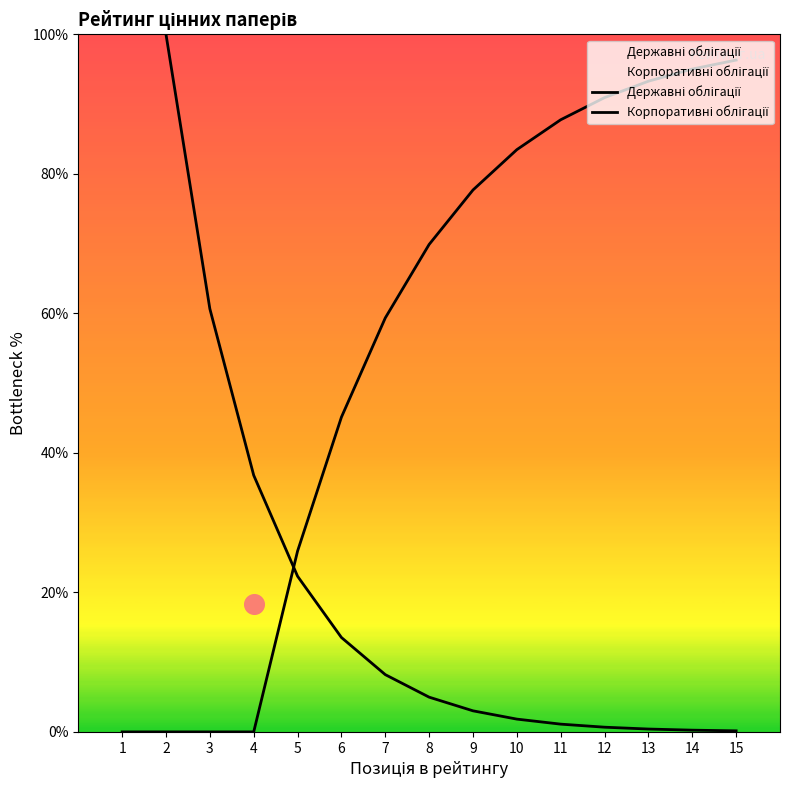

What are all the series names shown in the legend?

Державні облігації, Корпоративні облігації